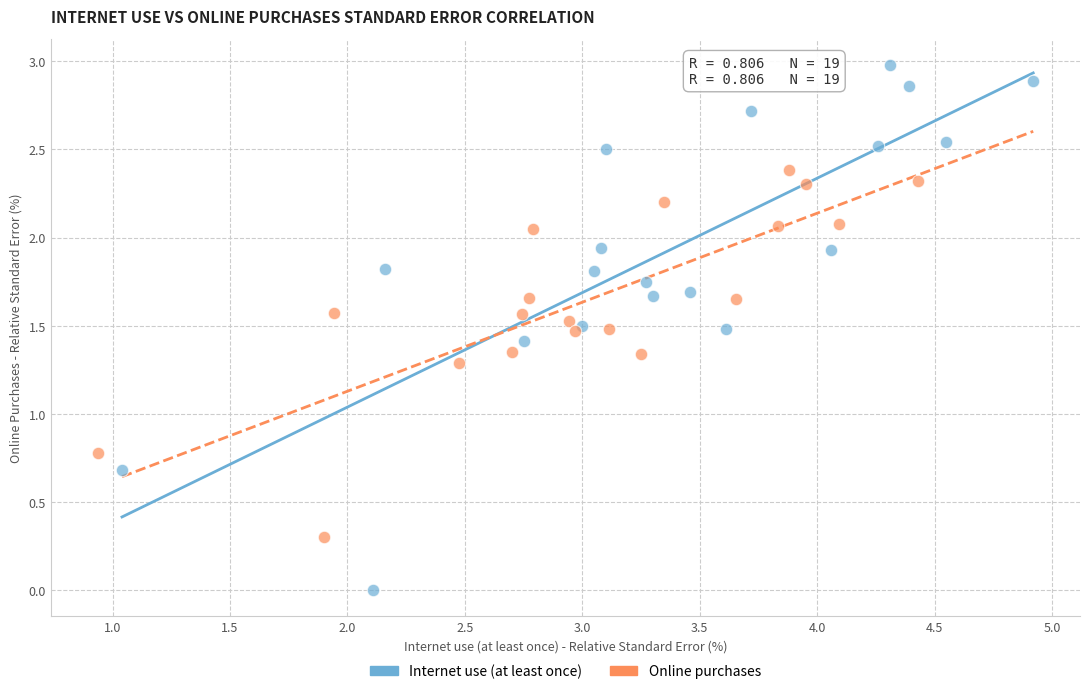

Which series reaches the maximum Y coordinate?

Internet use (at least once)